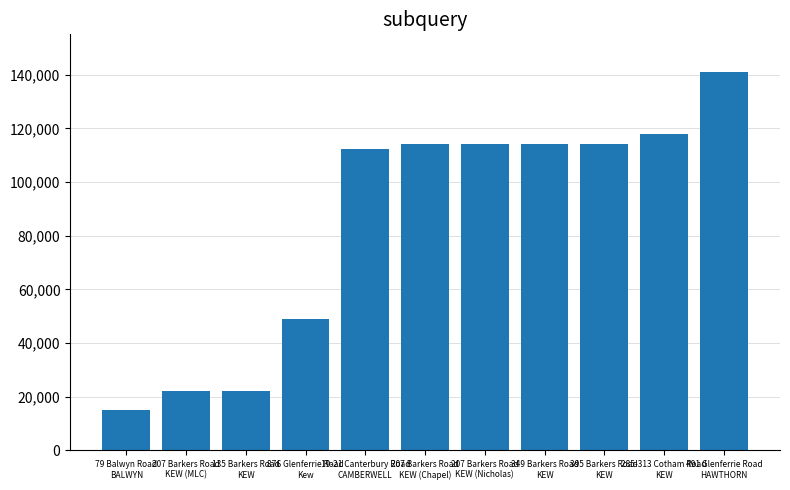

What is the difference between the values at 79 Balwyn Road
BALWYN and 135 Barkers Road
KEW?

7385